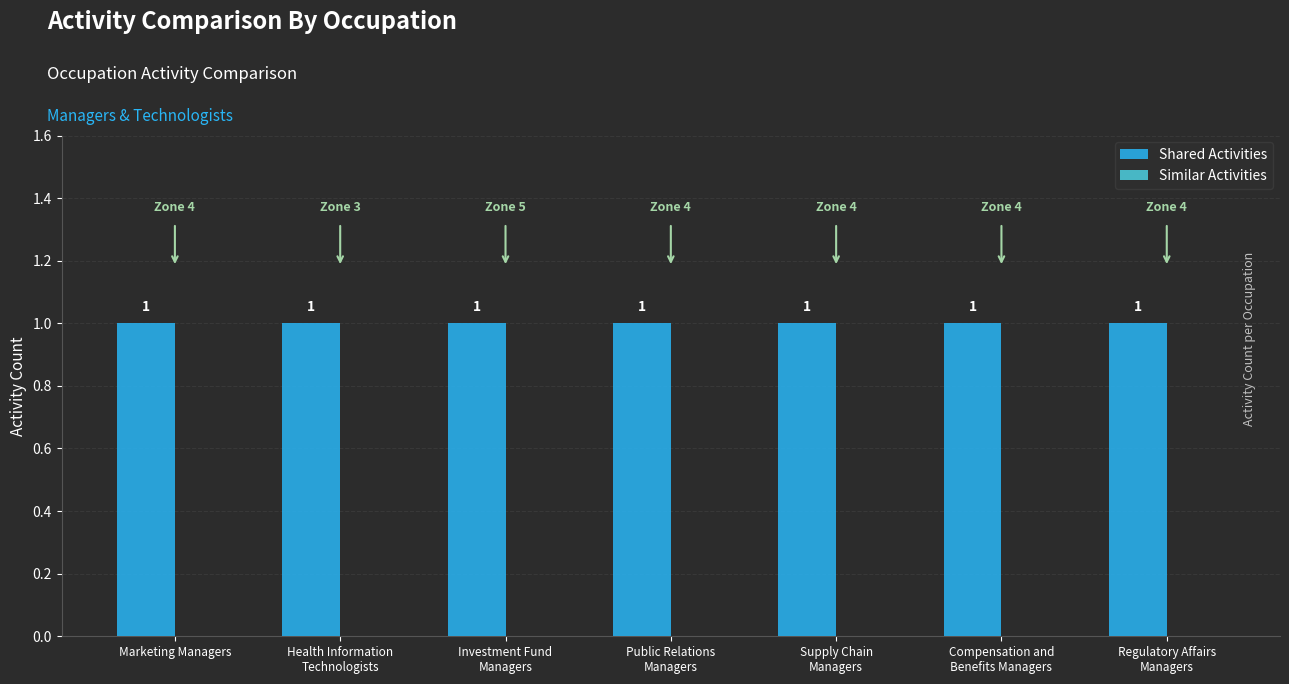

Count the number of categories in the chart.

7